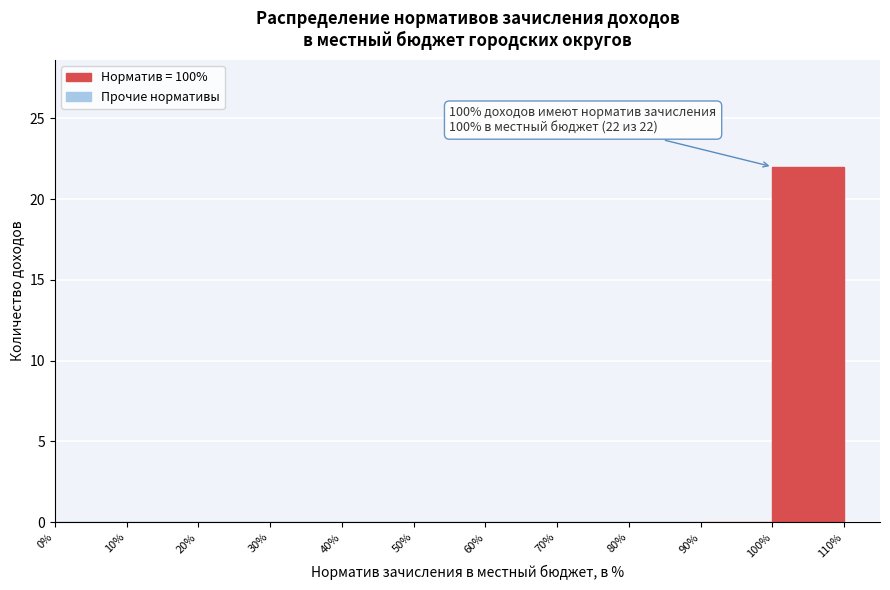

Over which range of the x-axis is the bar tallest?

100% to 110%